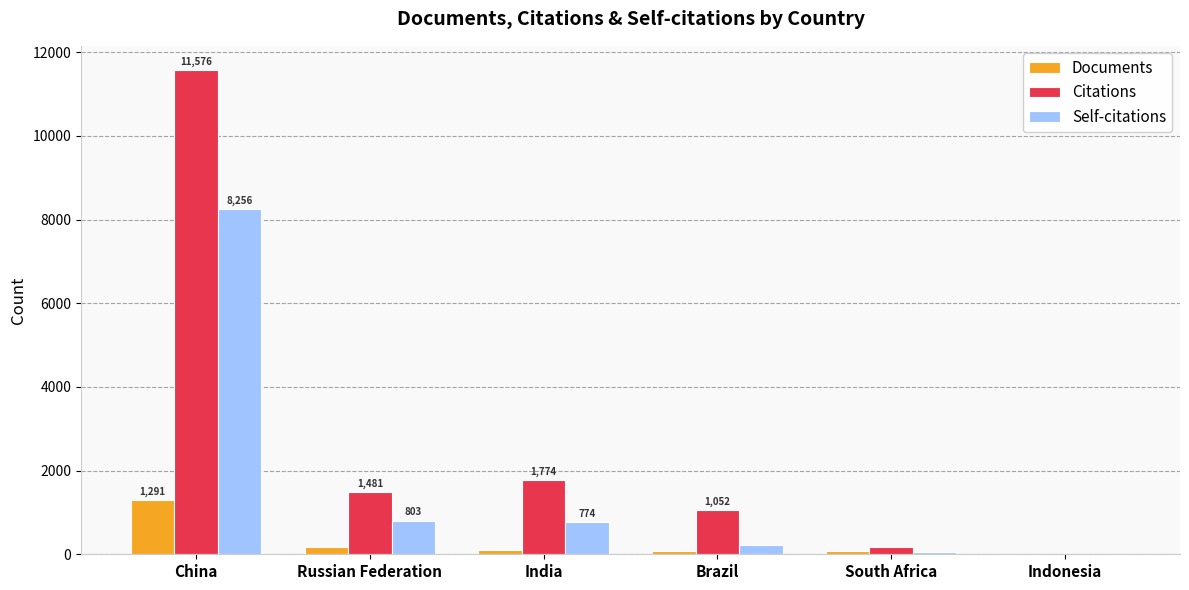

Which series changed the most between India and Brazil?

Citations